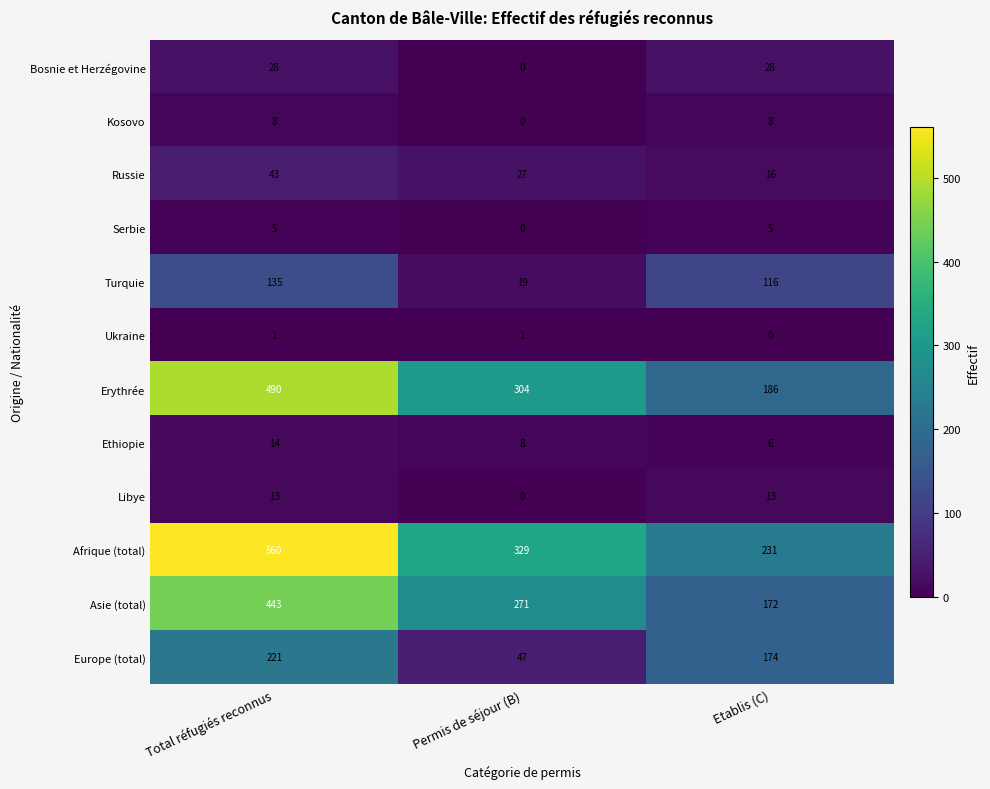

What is the greatest value displayed?

560